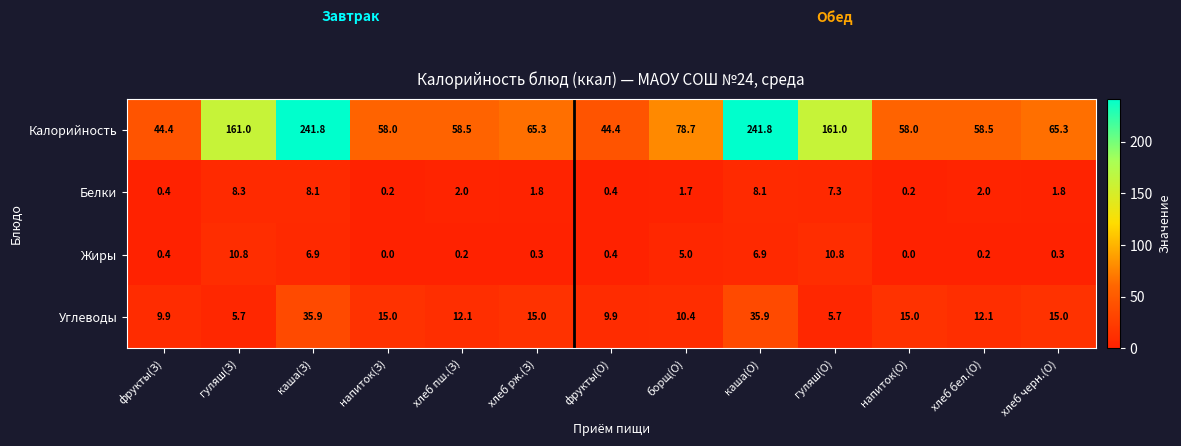

Which series has the largest range (max minus min)?

Калорийность